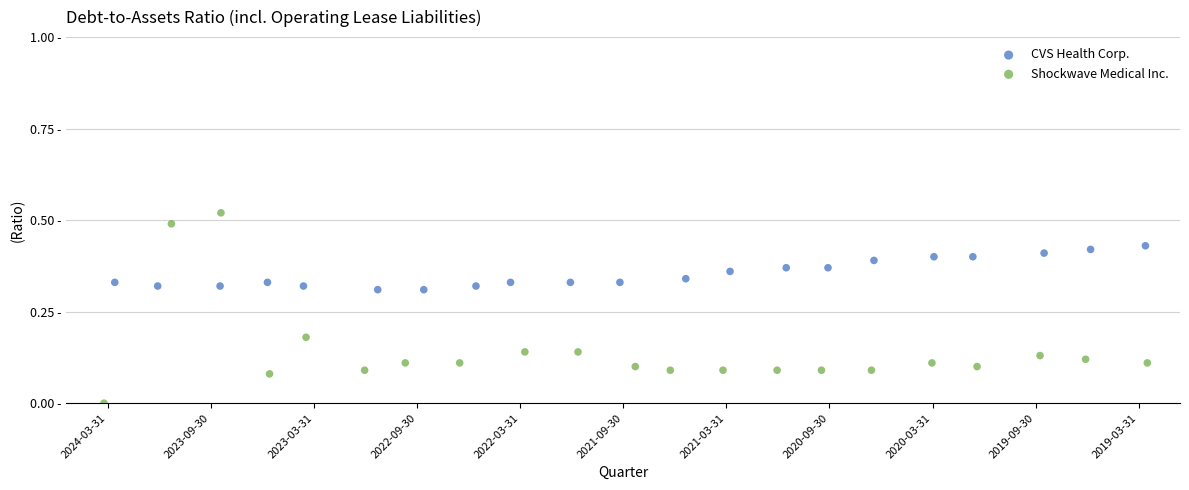

Which series has the largest Y range (max minus min)?

Shockwave Medical Inc.